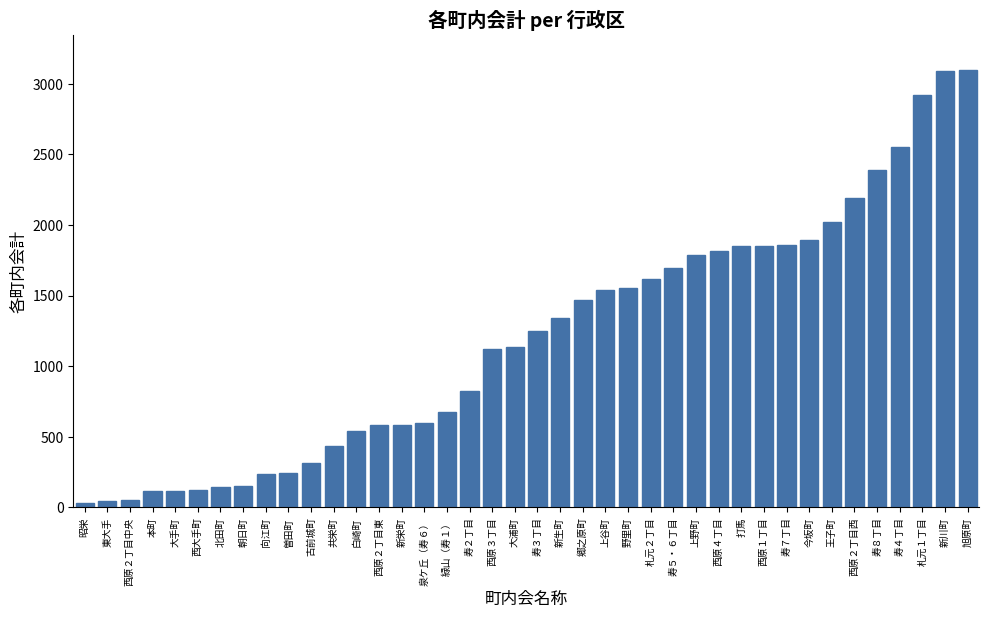

What is the difference between the maximum and minimum values?

3067